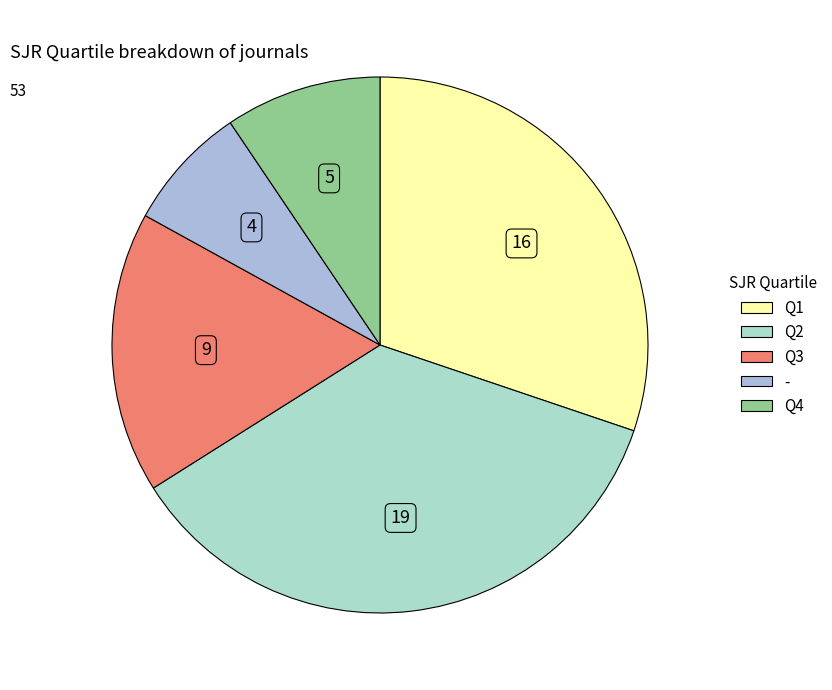

The - slice represents 17% of the pie. True or false?

False